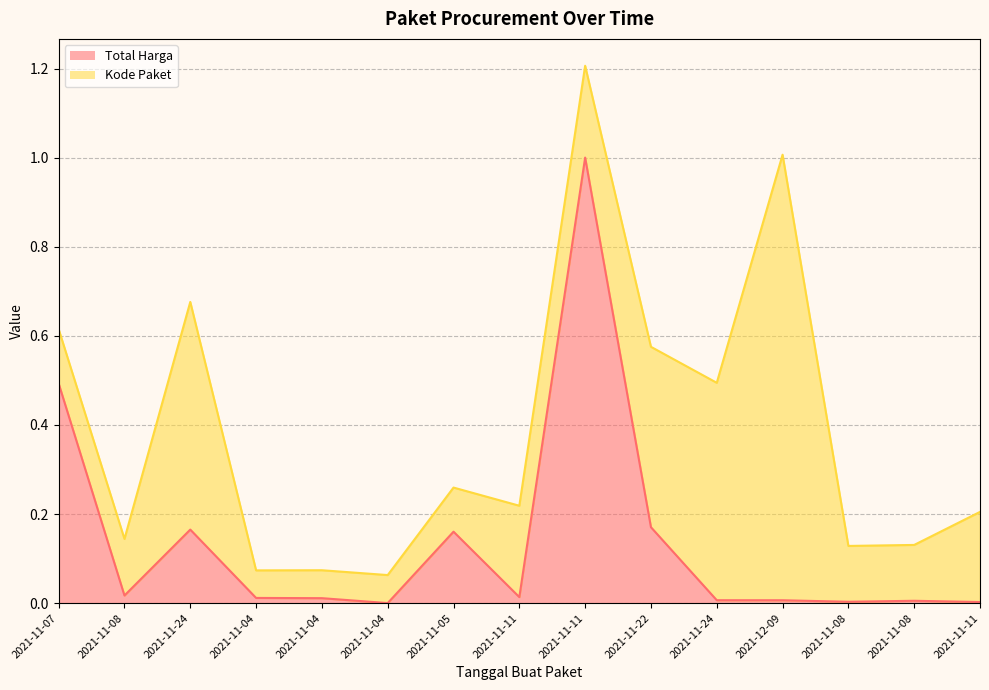

True or false: the data shows 0.0 at 2021-11-04.

False